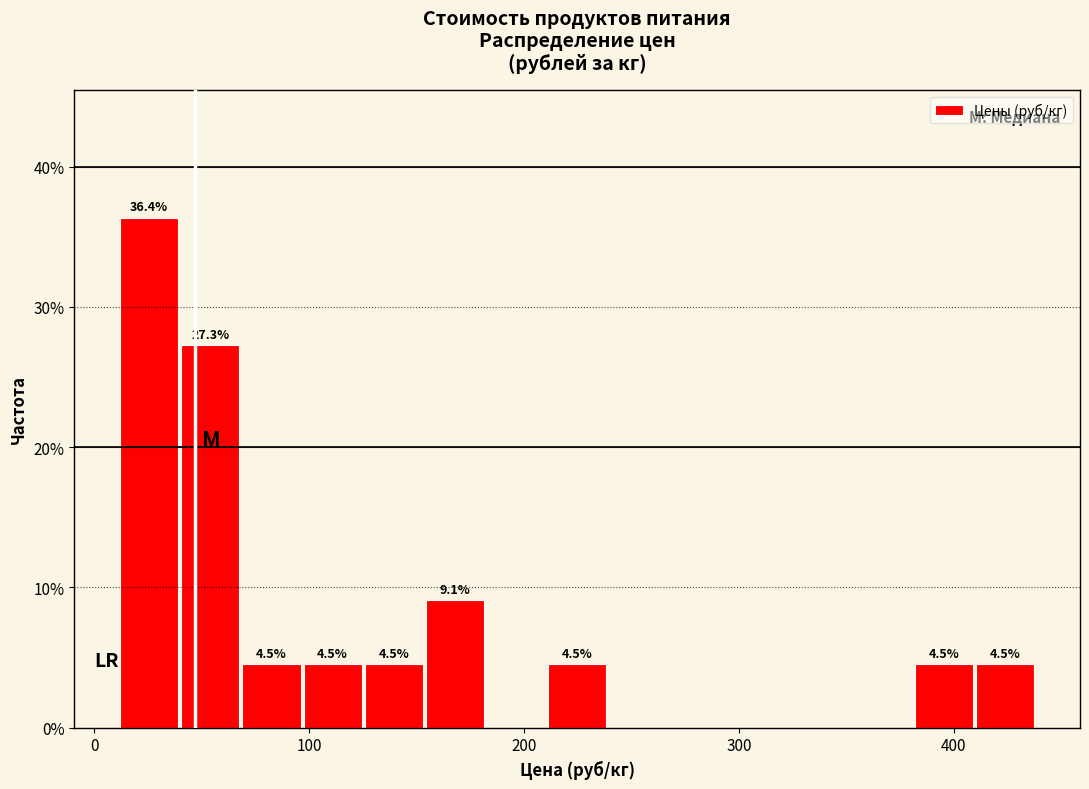

Read against the x-axis, roughly where is the centre of the tallest bar?

30